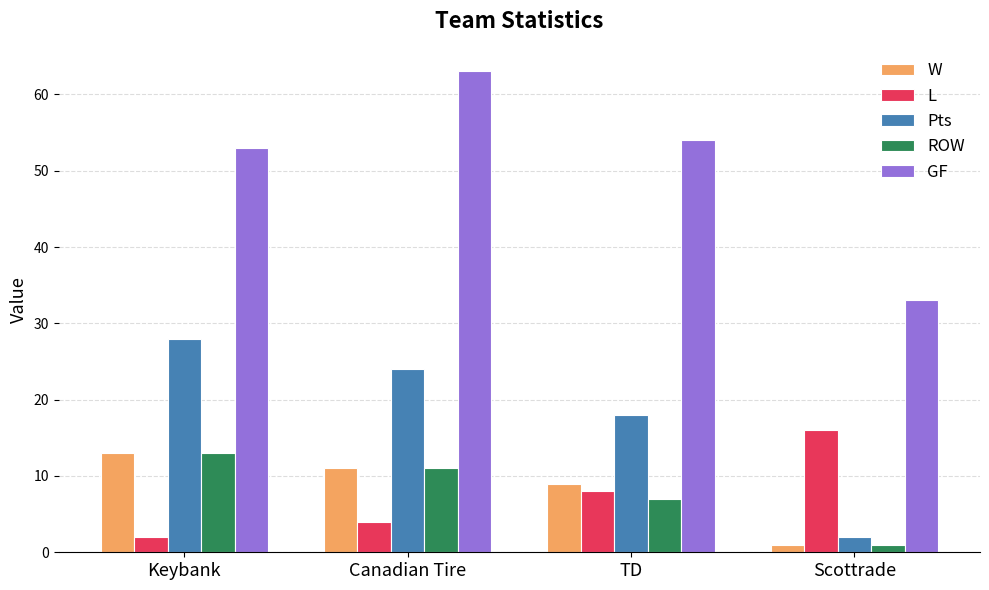

Does the chart contain stacked bars?

No